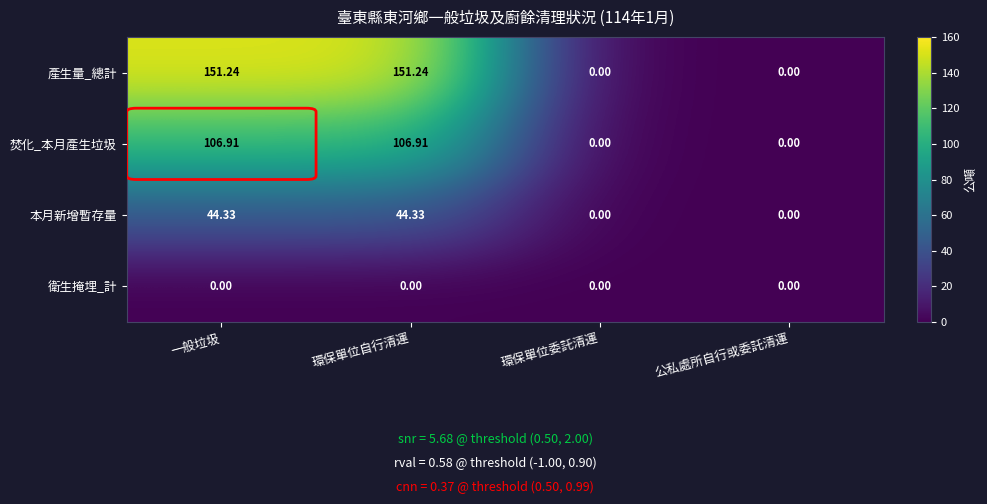

Which series has the largest range (max minus min)?

產生量_總計